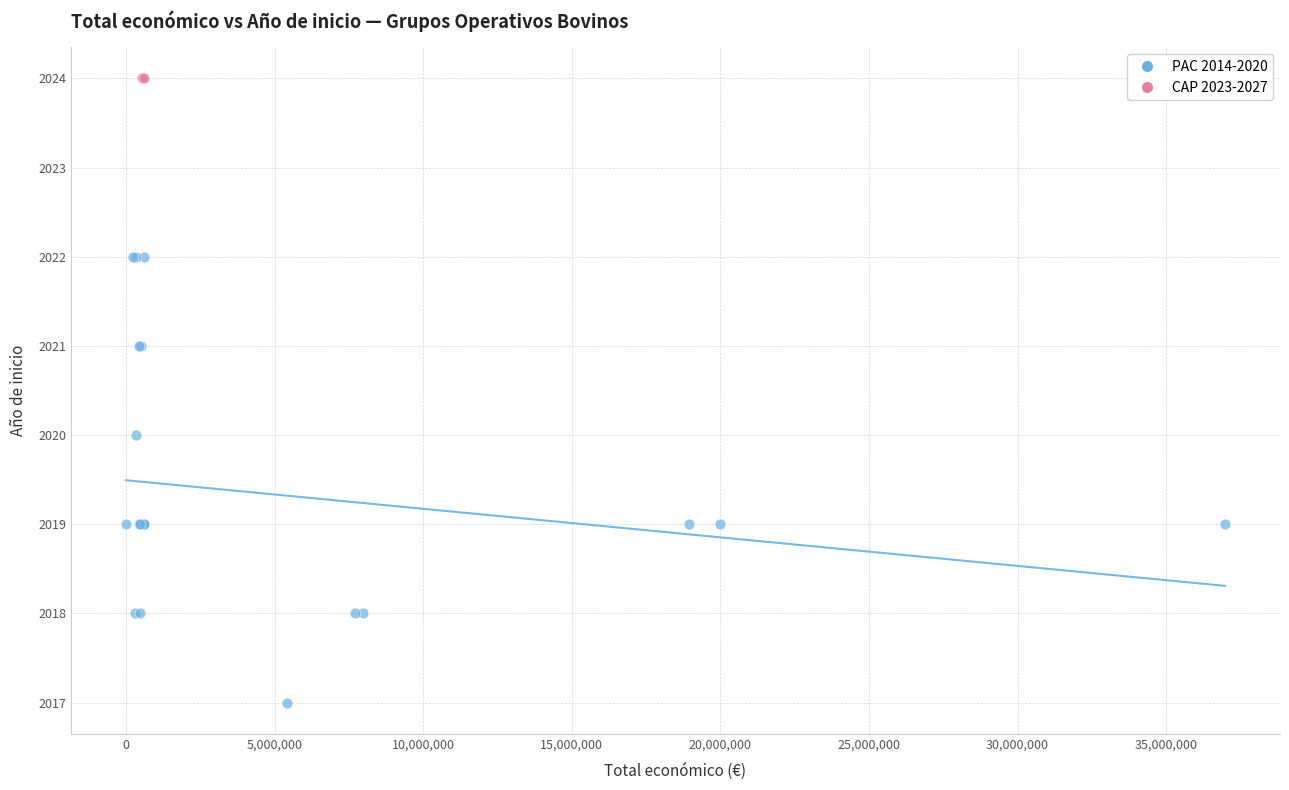

Which series reaches the minimum Y coordinate?

PAC 2014-2020